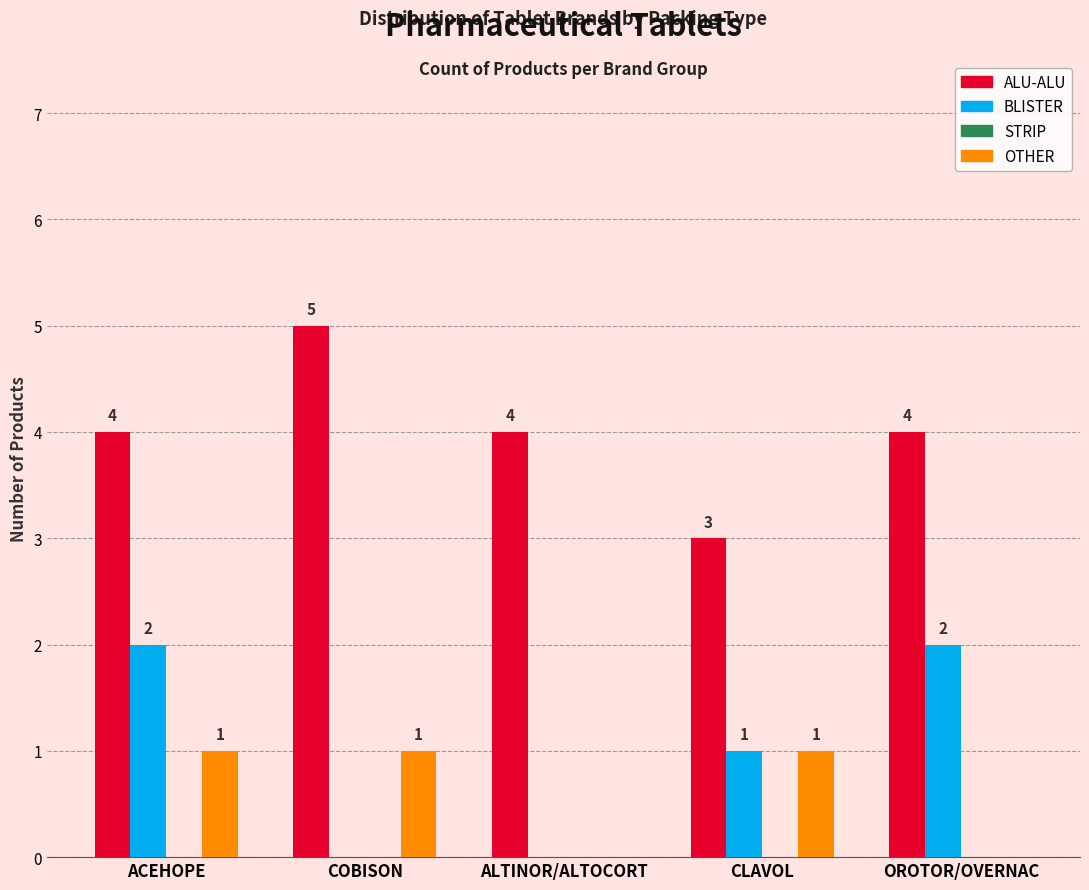

The BLISTER series shows 3 at OROTOR/OVERNAC. True or false?

False